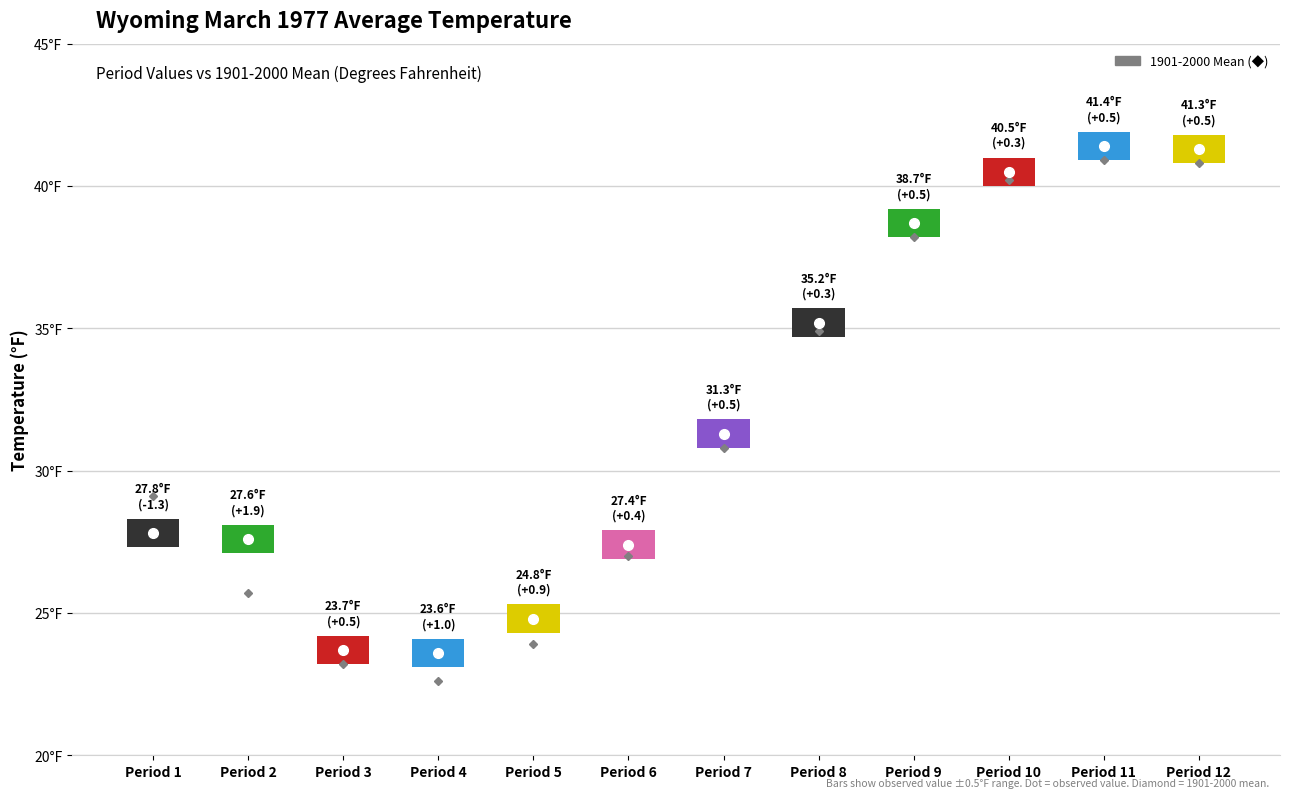

The chart shows a value of 56.2 at Period 10. True or false?

False